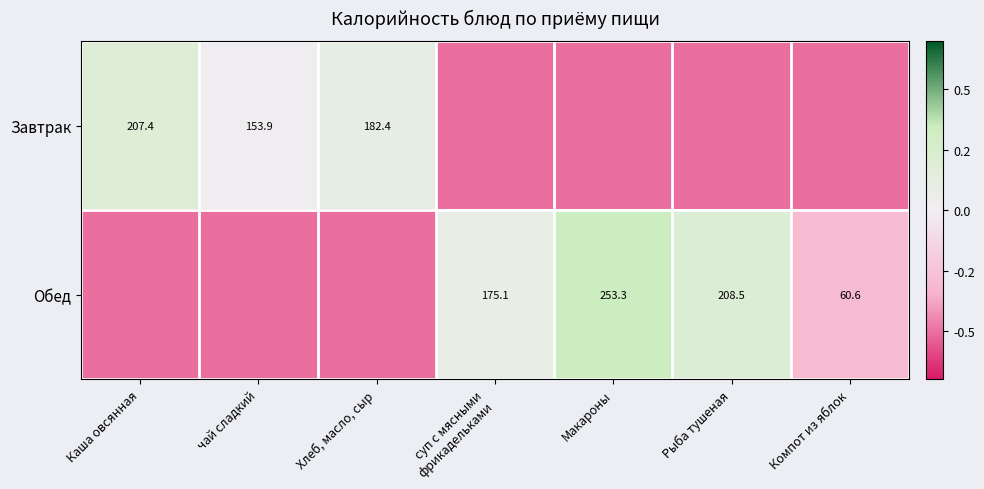

The value of Завтрак at Каша овсянная is 207.4. True or false?

True